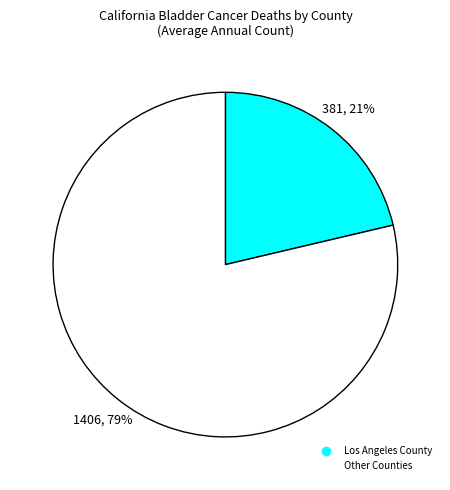

Does any single category account for the majority?

Yes